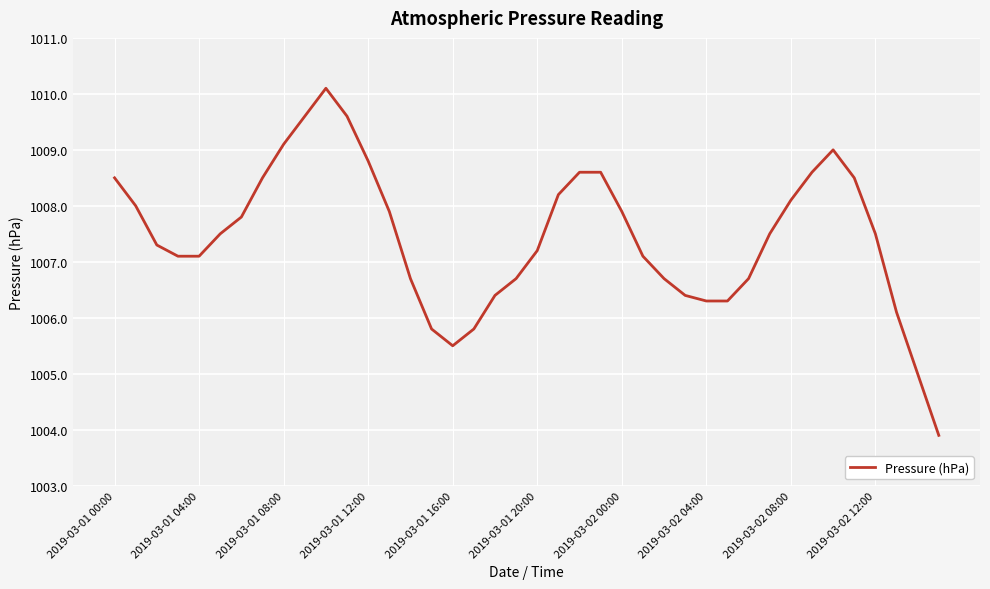

What is the average value?

1007.5